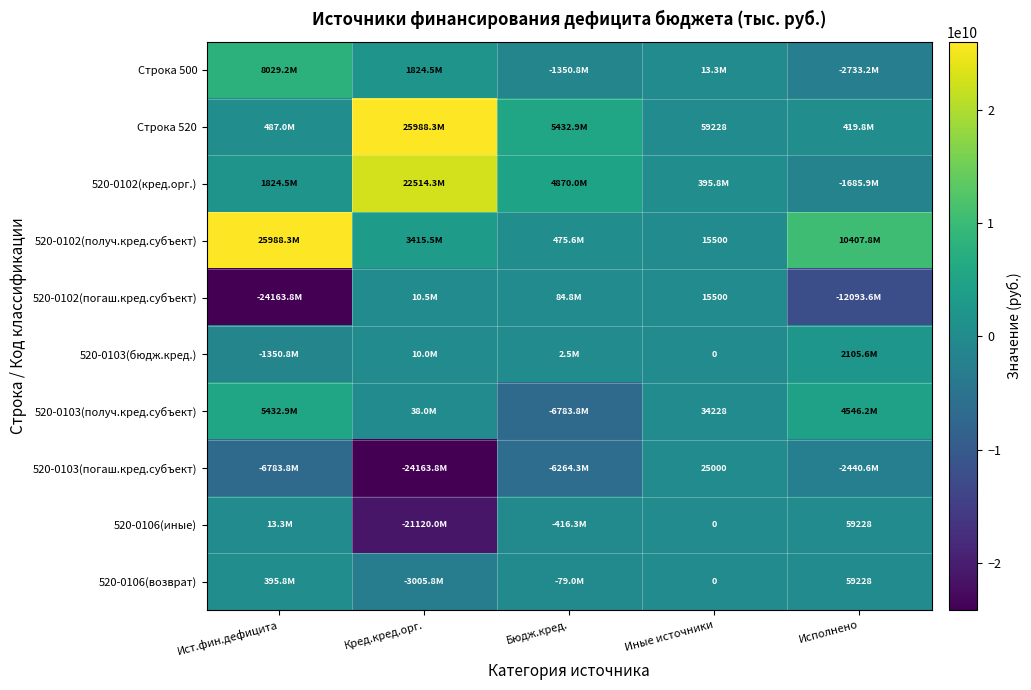

At which category is the sum across all series the highest?

Ист.фин.дефицита